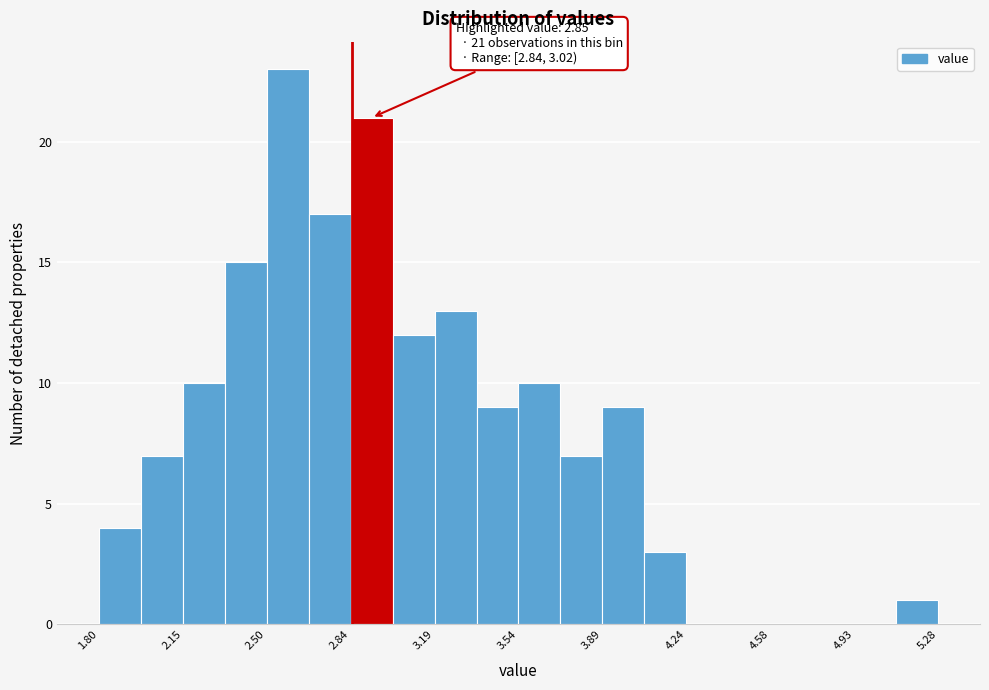

Around what value on the x-axis is the tallest bar? Give the approximate position of its centre, as read against the axis.

2.60